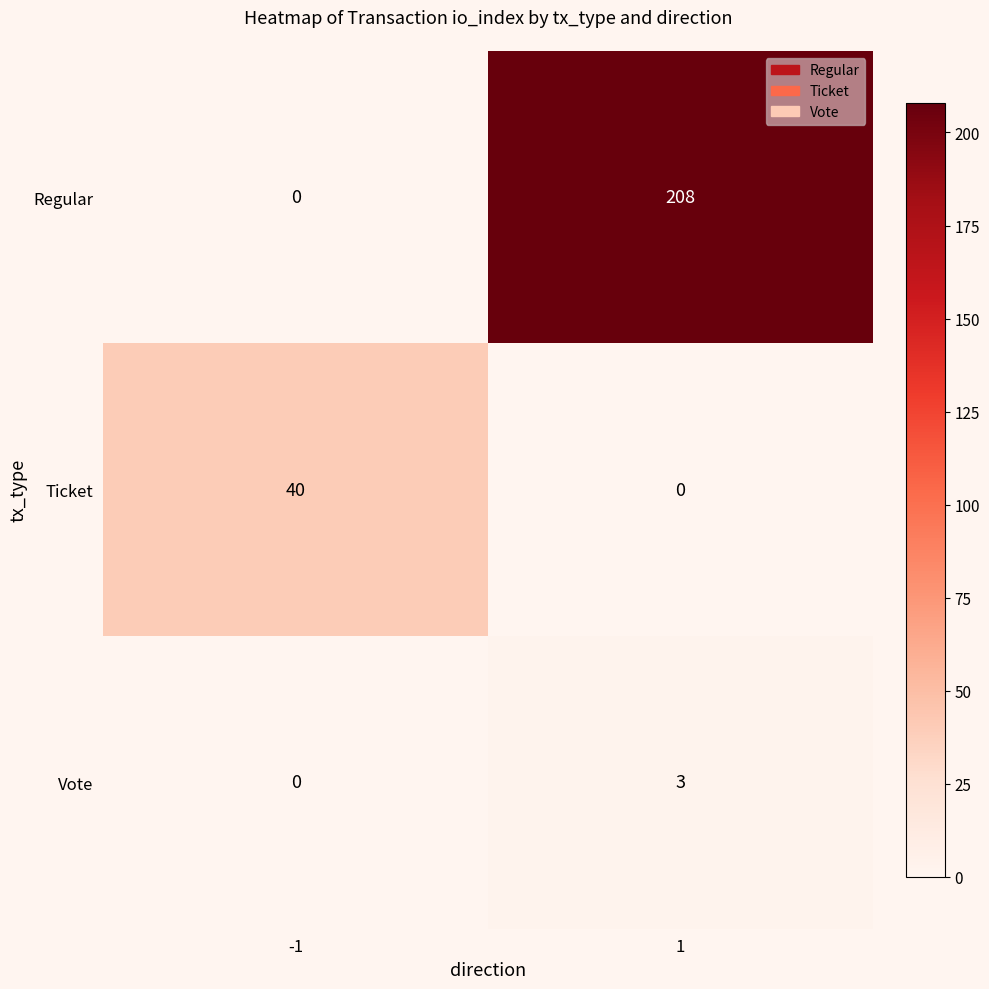

What is the sum of the Ticket values at -1 and 1?

40